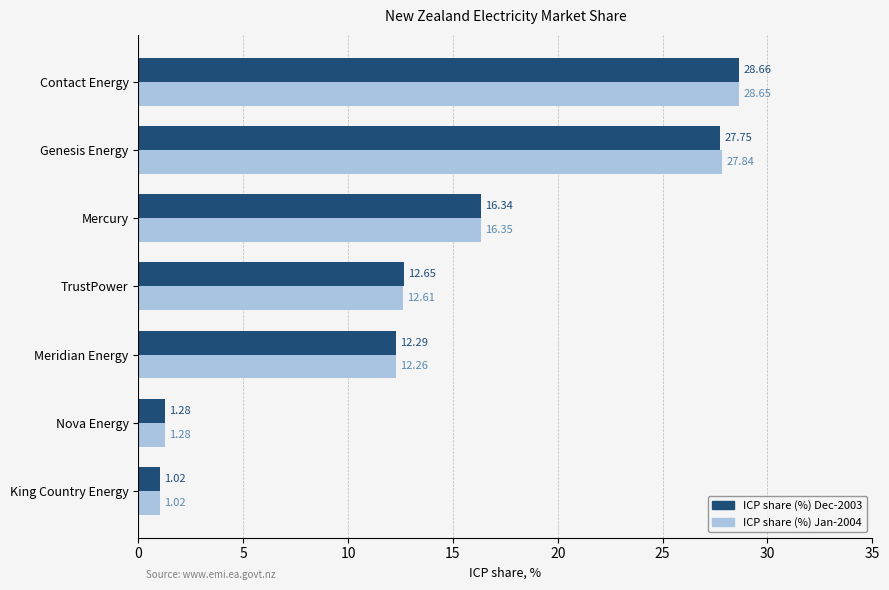

How many data points does each series have?

7